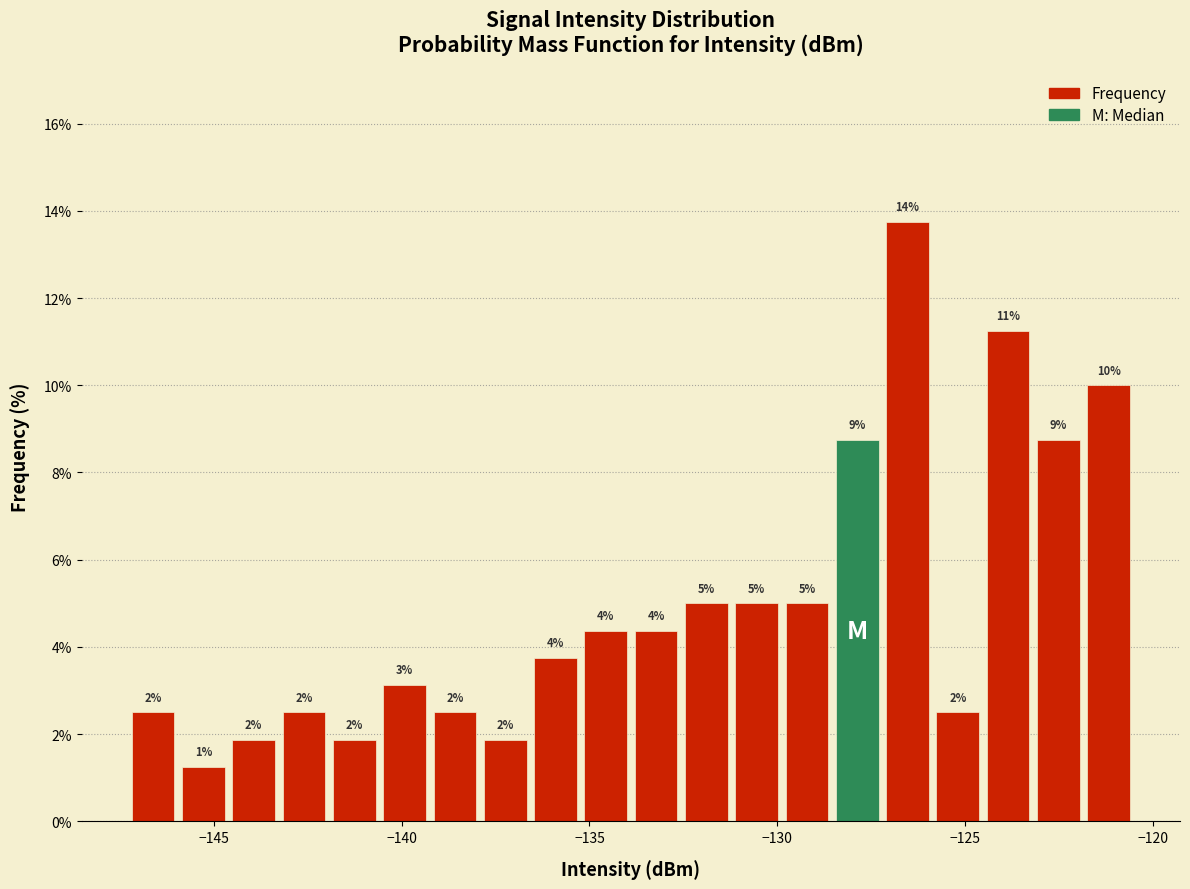

Around what value on the x-axis is the tallest bar? Give the approximate position of its centre, as read against the axis.

-126.5